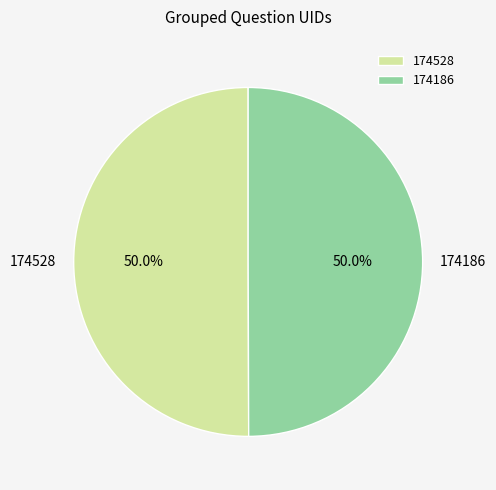

Do 174528 and 174186 together represent more than half of the pie?

Yes